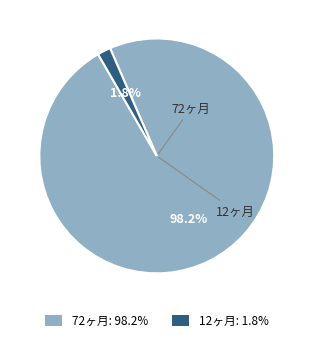

Is there any slice that represents more than half of the pie?

Yes